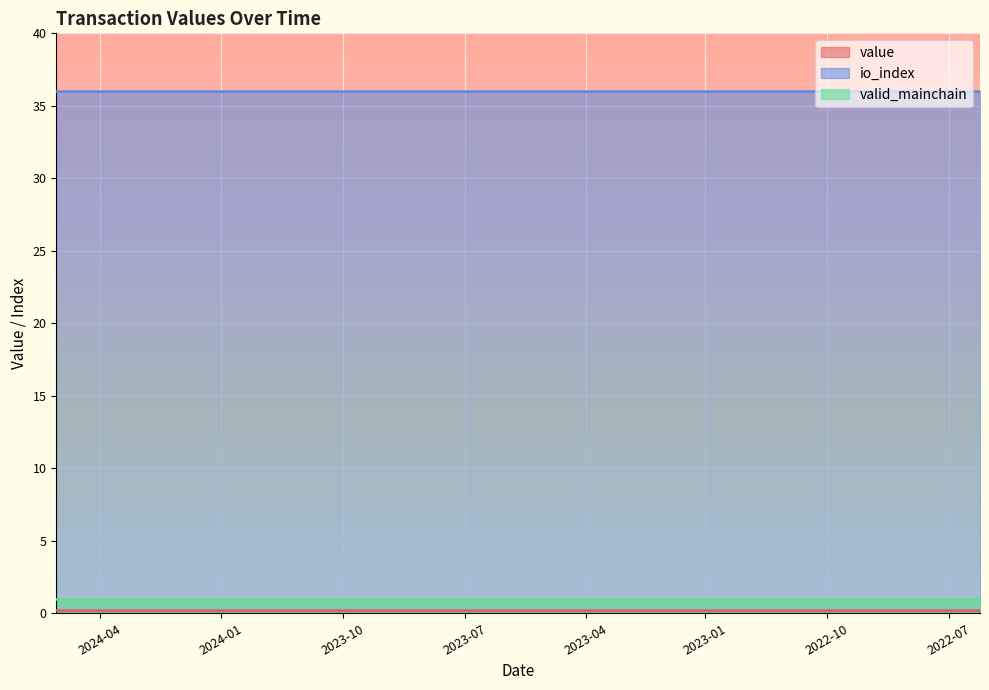

True or false: value has more than 1 points higher than both neighbors.

False